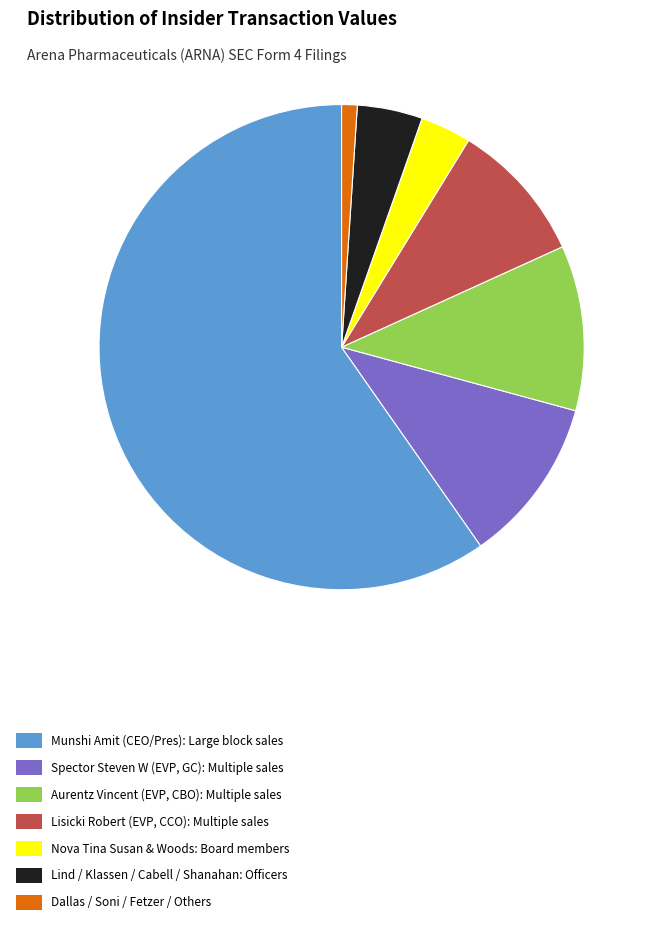

Is there a majority slice in this chart?

Yes